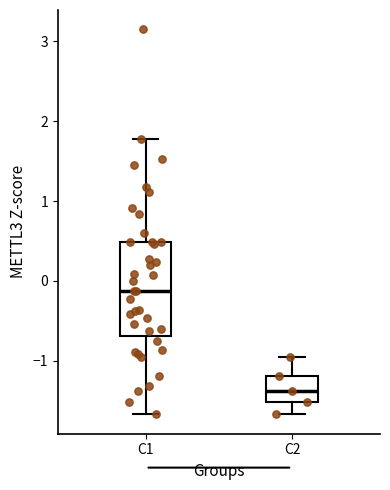

Reading left to right, transcribe this box plot: for each box, give where its median line is, the range the box spans, and where its two whiskers end, as read against the y-axis. The values are not printed on the chart, so give them approximately, as read against the axis.

C1: median -0.1, box -0.7 to 0.5, whiskers -1.7 to 1.8
C2: median -1.4, box -1.5 to -1.2, whiskers -1.7 to -1.0